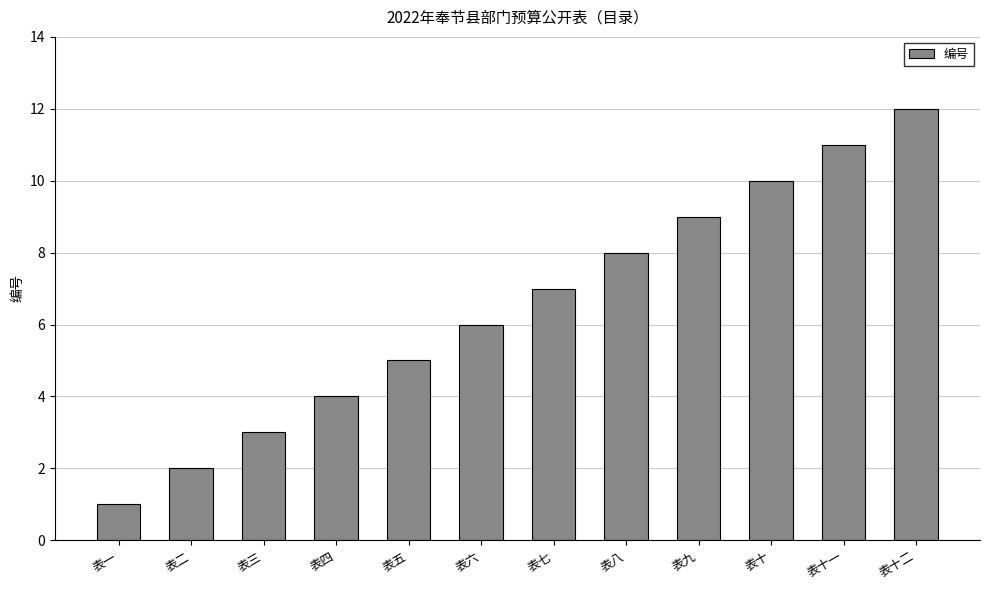

What is the sum of all values?

78